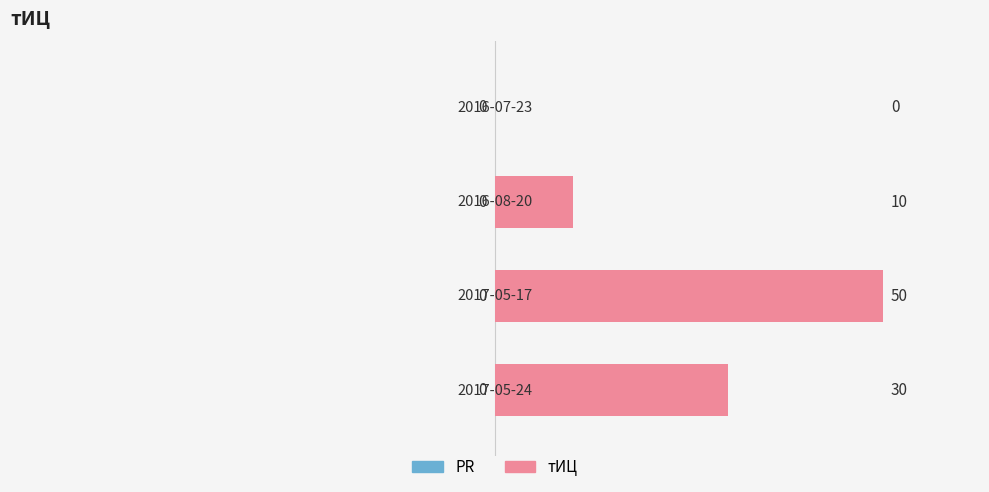

What is the sum of all values?

90